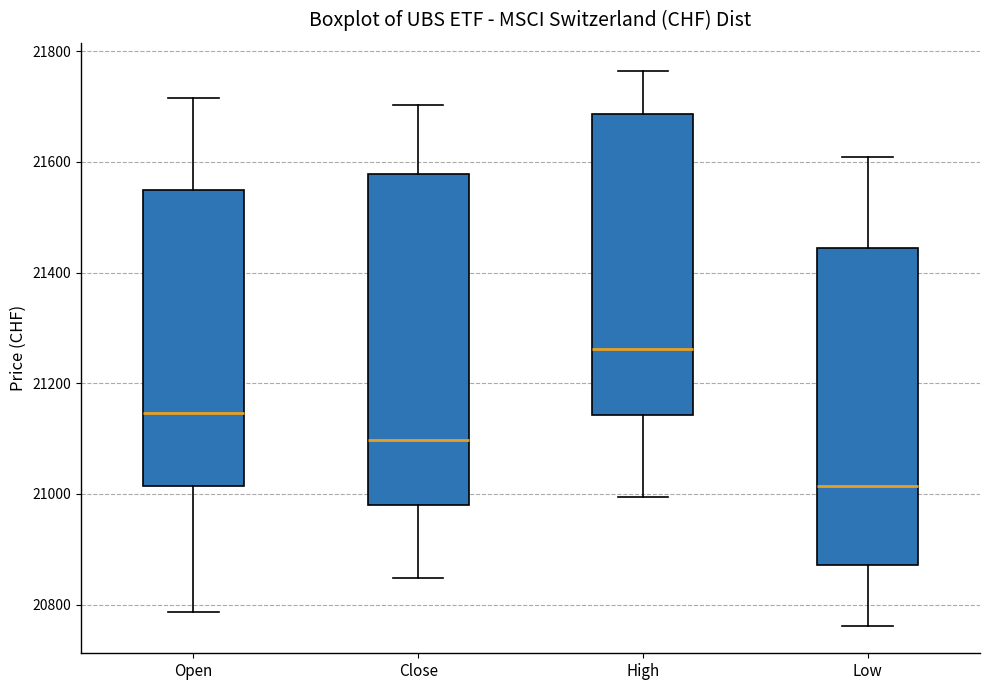

Reading left to right, transcribe this box plot: for each box, give where its median line is, the range the box spans, and where its two whiskers end, as read against the y-axis. The values are not printed on the chart, so give them approximately, as read against the axis.

Open: median 21140, box 21020 to 21560, whiskers 20780 to 21720
Close: median 21100, box 20980 to 21580, whiskers 20840 to 21700
High: median 21260, box 21140 to 21680, whiskers 21000 to 21760
Low: median 21020, box 20880 to 21440, whiskers 20760 to 21600